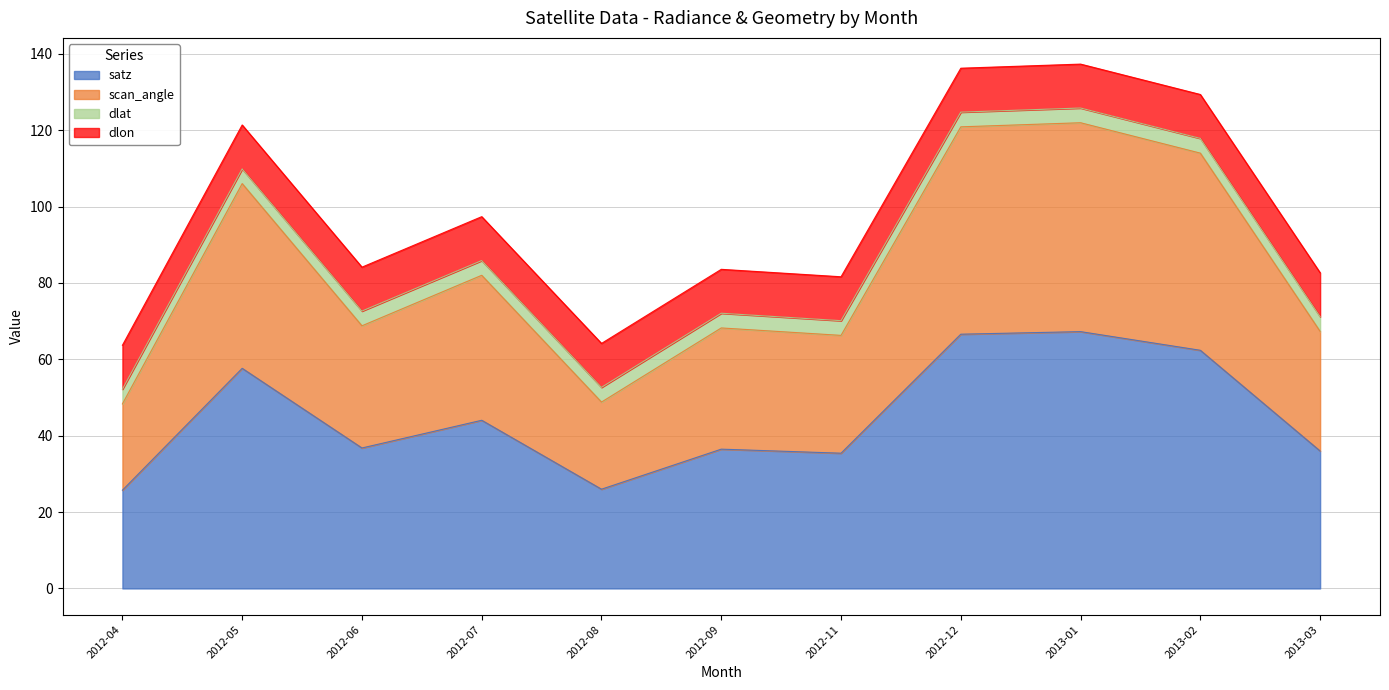

How many lines are shown in the chart?

4